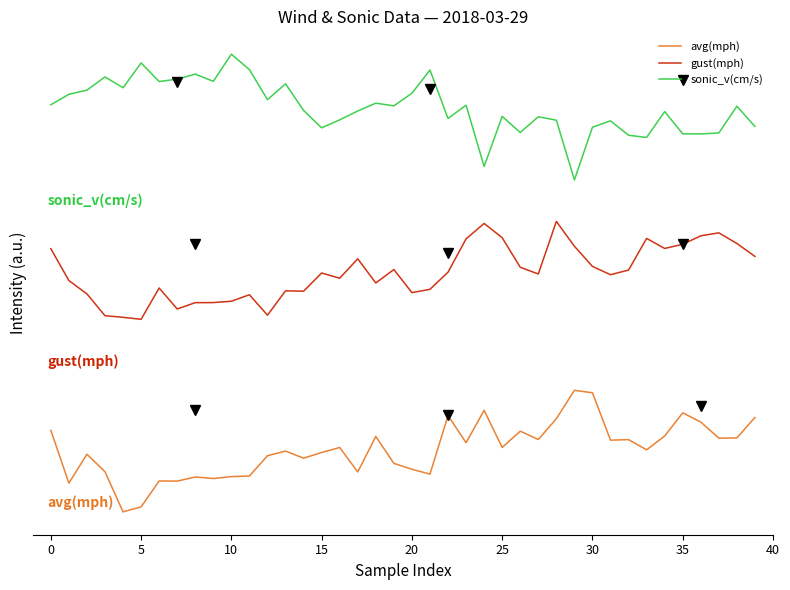

Does the chart have visible grid lines?

No